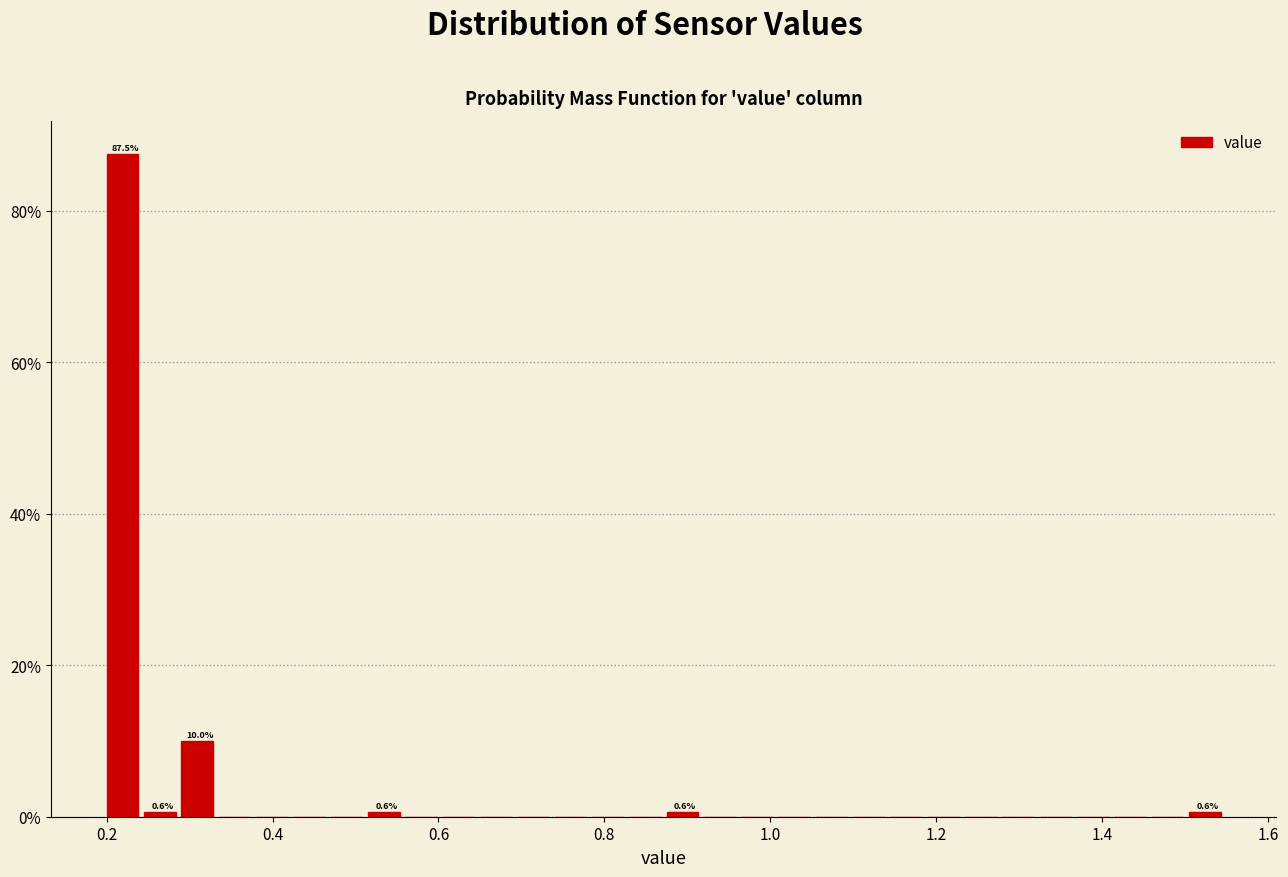

Read against the x-axis, roughly where is the centre of the tallest bar?

0.22